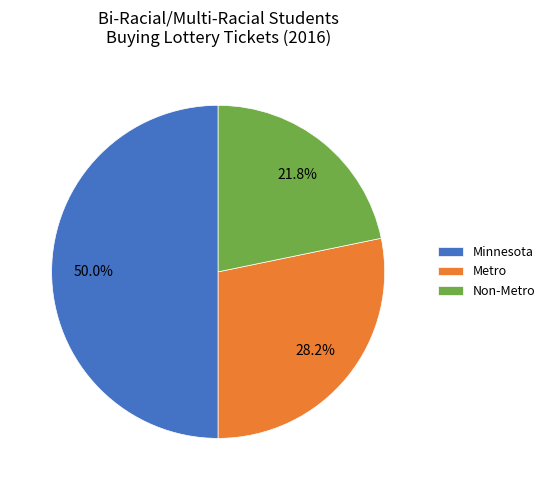

What is the ratio of the value at Non-Metro to the value at Minnesota?

0.4